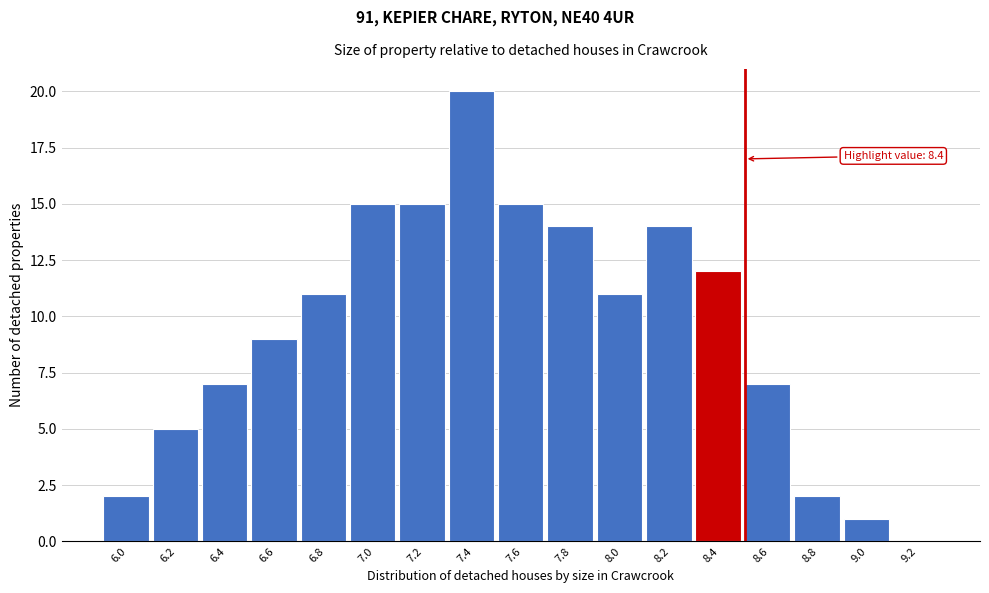

Which range on the x-axis has the tallest bar?

7.3 to 7.5